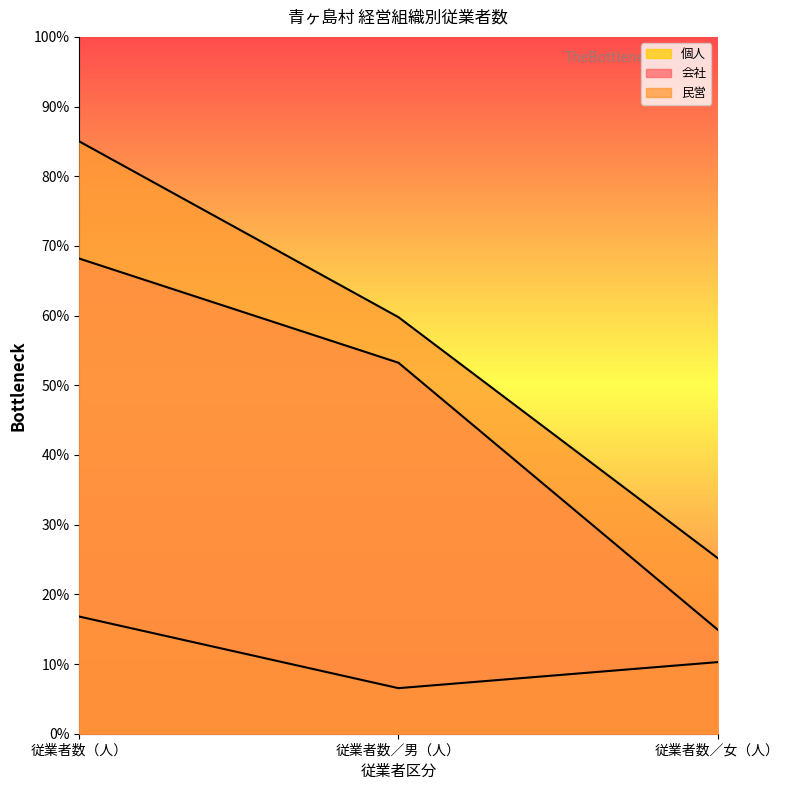

Which series changed the most between 従業者数／男（人） and 従業者数／女（人）?

会社